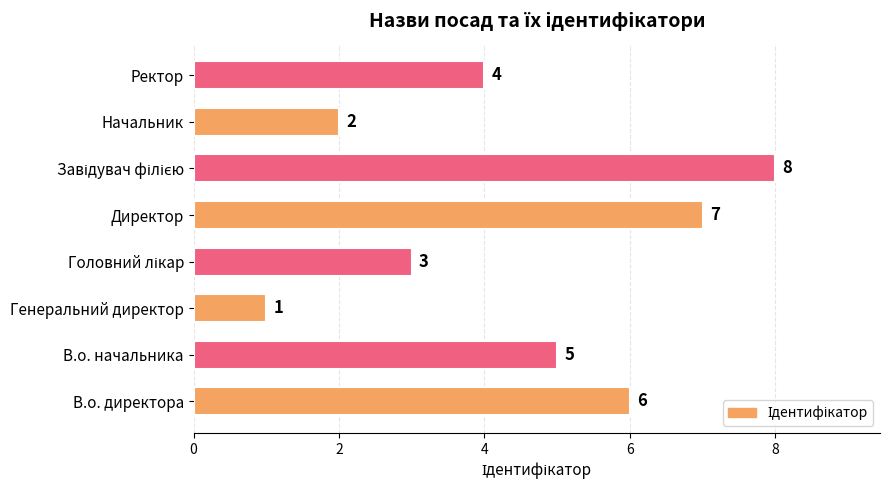

Count the number of data series in this chart.

1